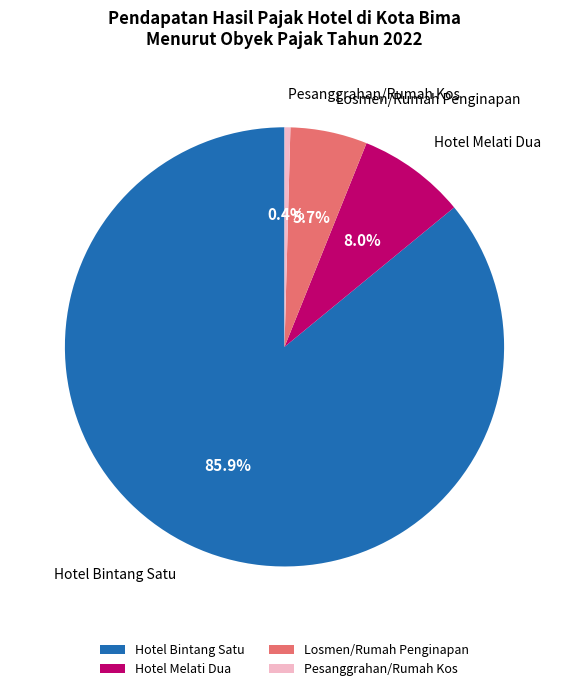

How many segments does this pie chart have?

4